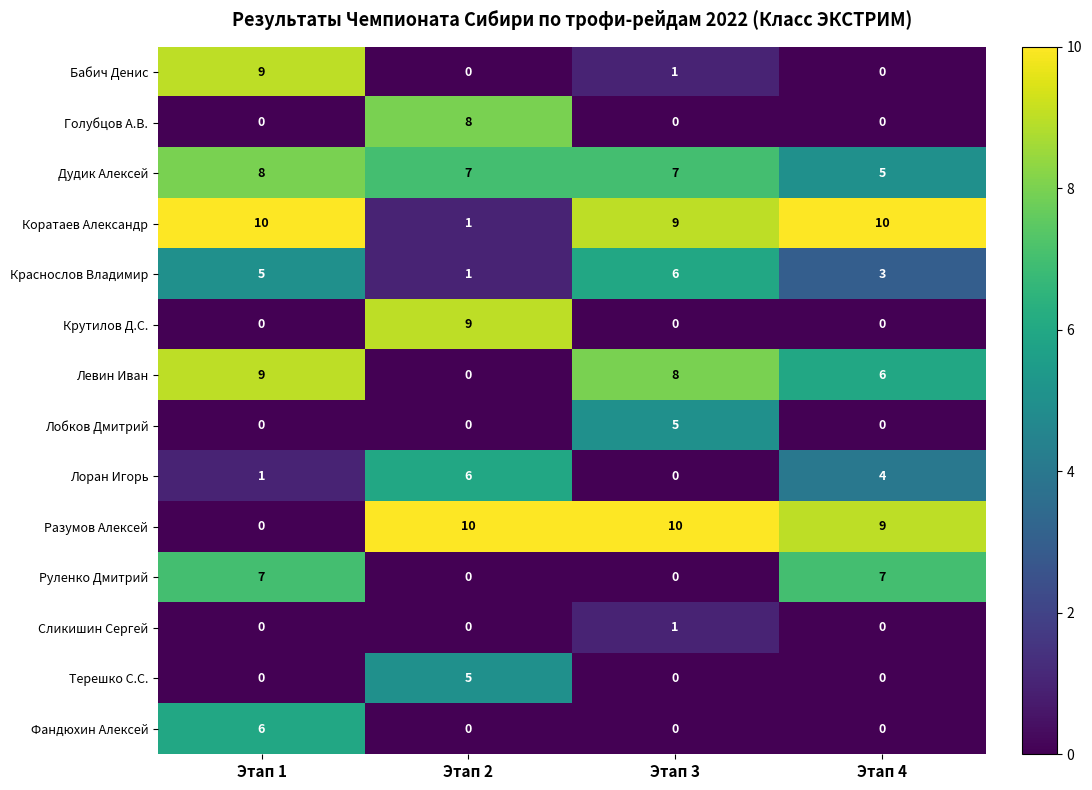

The Бабич Денис series shows 9 at Этап 1. True or false?

True